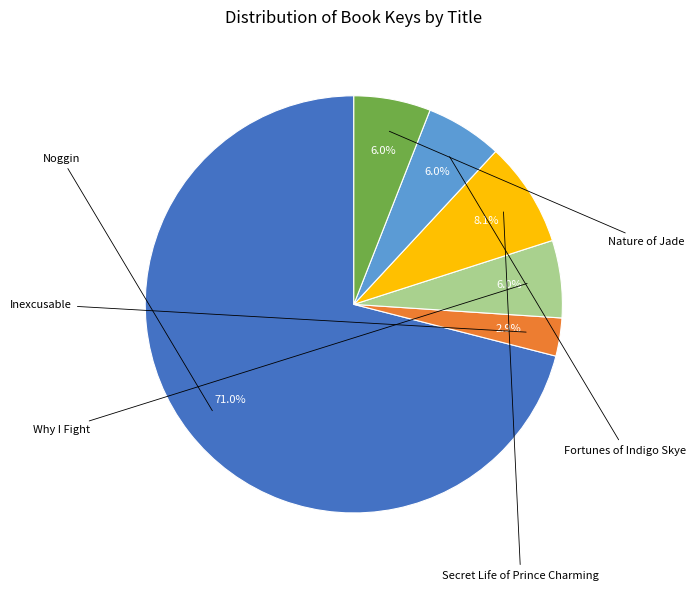

Is there a majority slice in this chart?

Yes